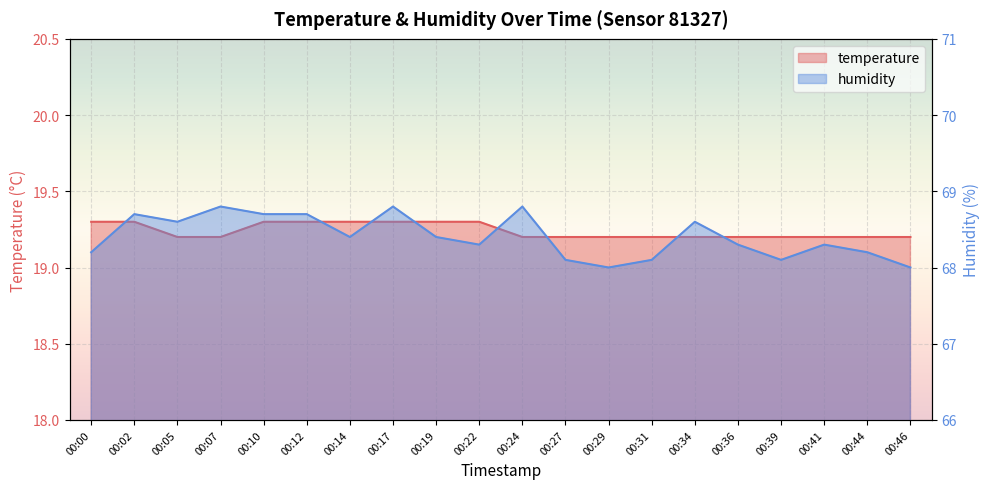

Rank the series at 00:05 from highest to lowest value.

humidity, temperature